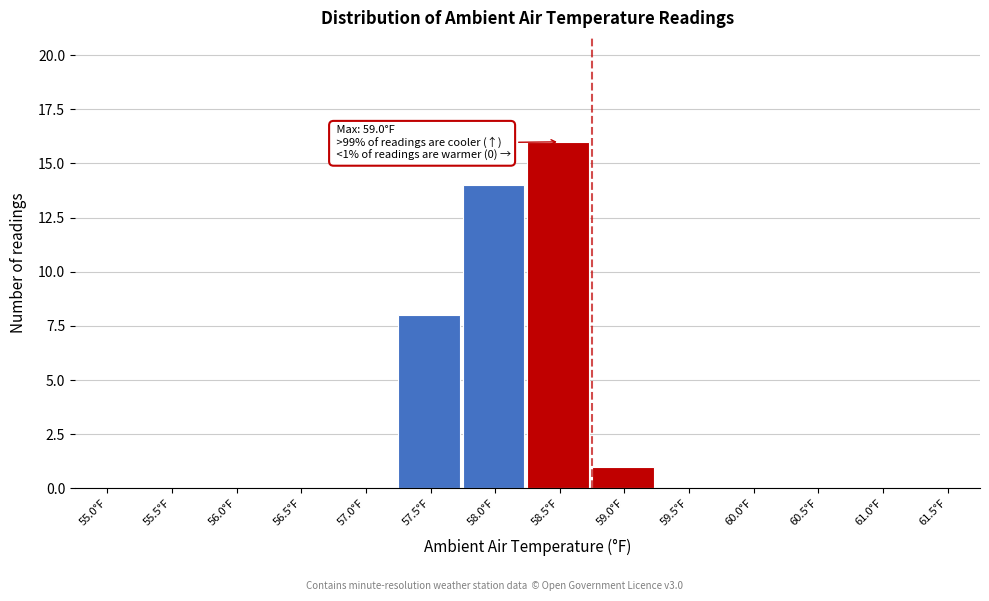

Reading left to right, list all the values displayed in this chart.

55.0°F=0	55.5°F=0	56.0°F=0	56.5°F=0	57.0°F=0	57.5°F=8	58.0°F=14	58.5°F=16	59.0°F=1	59.5°F=0	60.0°F=0	60.5°F=0	61.0°F=0	61.5°F=0